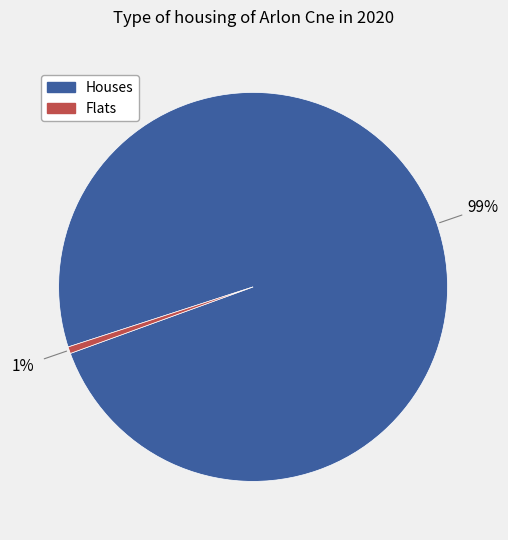

How many slices are in this pie chart?

2